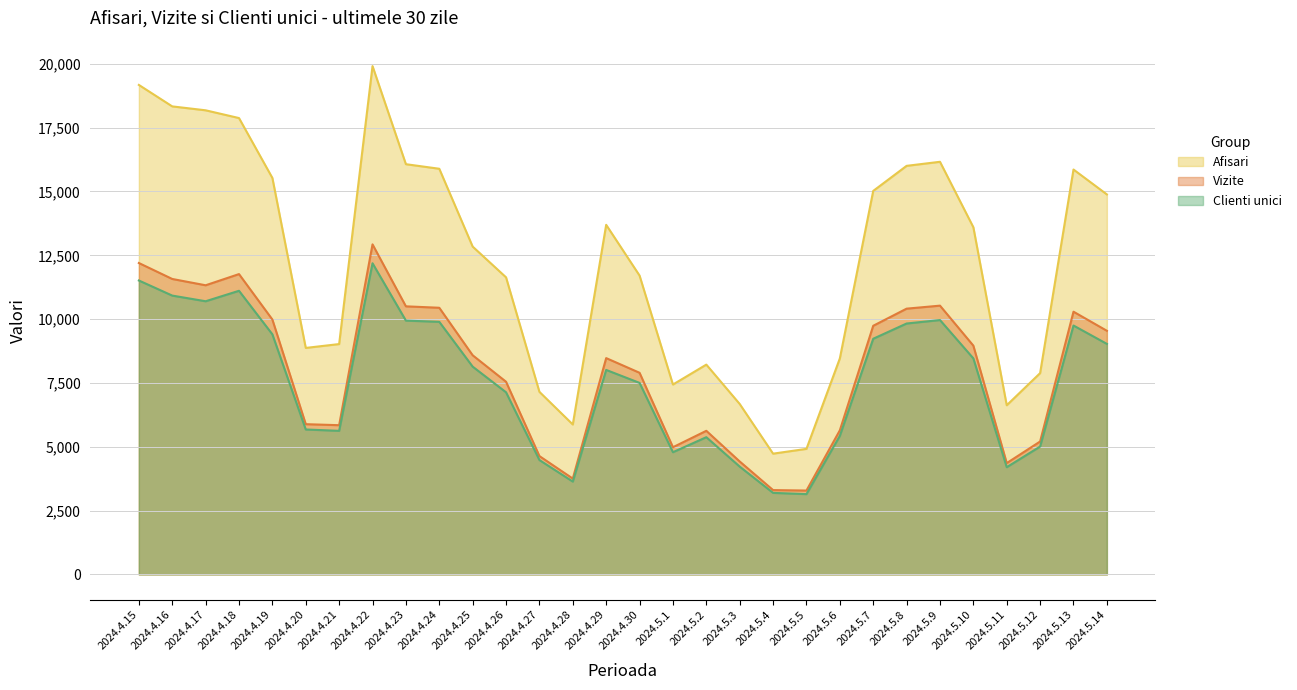

Reading right to left, extract all data points from this chart.

Afisari: 14885	15860	7885	6626	13599	16163	16004	15022	8460	4918	4730	6676	8218	7438	11706	13694	5873	7151	11637	12841	15890	16069	19912	9023	8872	15530	17876	18180	18333	19174
Vizite: 9543	10291	5206	4360	8960	10528	10410	9739	5644	3285	3303	4424	5625	4982	7898	8473	3753	4635	7547	8584	10445	10501	12928	5845	5885	9983	11764	11326	11573	12198
Clienti unici: 9030	9749	5009	4200	8462	9964	9828	9231	5427	3145	3194	4223	5375	4787	7502	8010	3636	4480	7134	8139	9894	9942	12188	5624	5677	9404	11110	10700	10922	11513